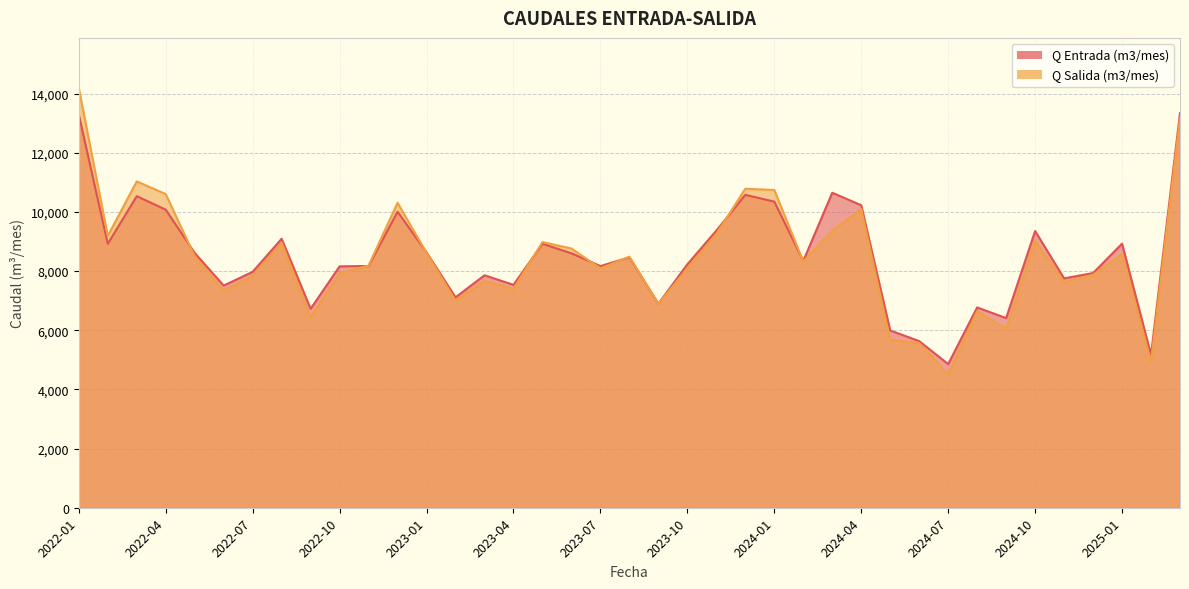

Reading right to left, extract all data points from this chart.

Q Entrada (m3/mes): 13343	5170	8929	7935	7755	9357	6412	6773	4857	5635	5993	10228	10650	8346	10351	10579	9371	8230	6896	8469	8170	8603	8924	7536	7860	7114	8633	10009	8174	8161	6727	9095	7976	7512	8614	10078	10534	8925	13296
Q Salida (m3/mes): 13167	4937	8576	7876	7624	9032	6054	6644	4509	5571	5670	10101	9355	8326	10744	10785	9257	8097	6887	8489	8092	8766	8981	7403	7666	7002	8615	10311	8186	7930	6436	8961	7837	7345	8504	10604	11035	9192	14184